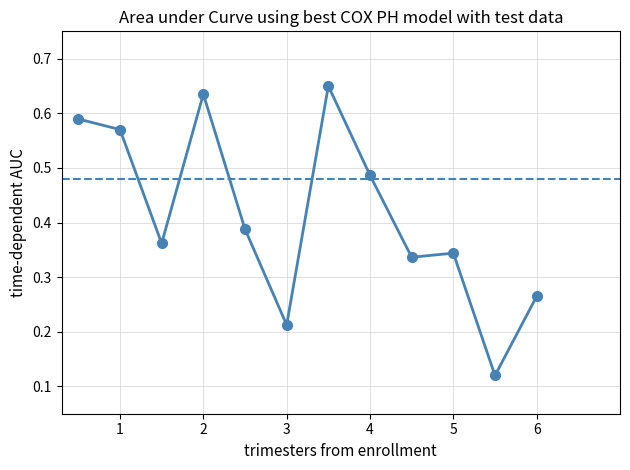

How many values are between 0 and 1?

12